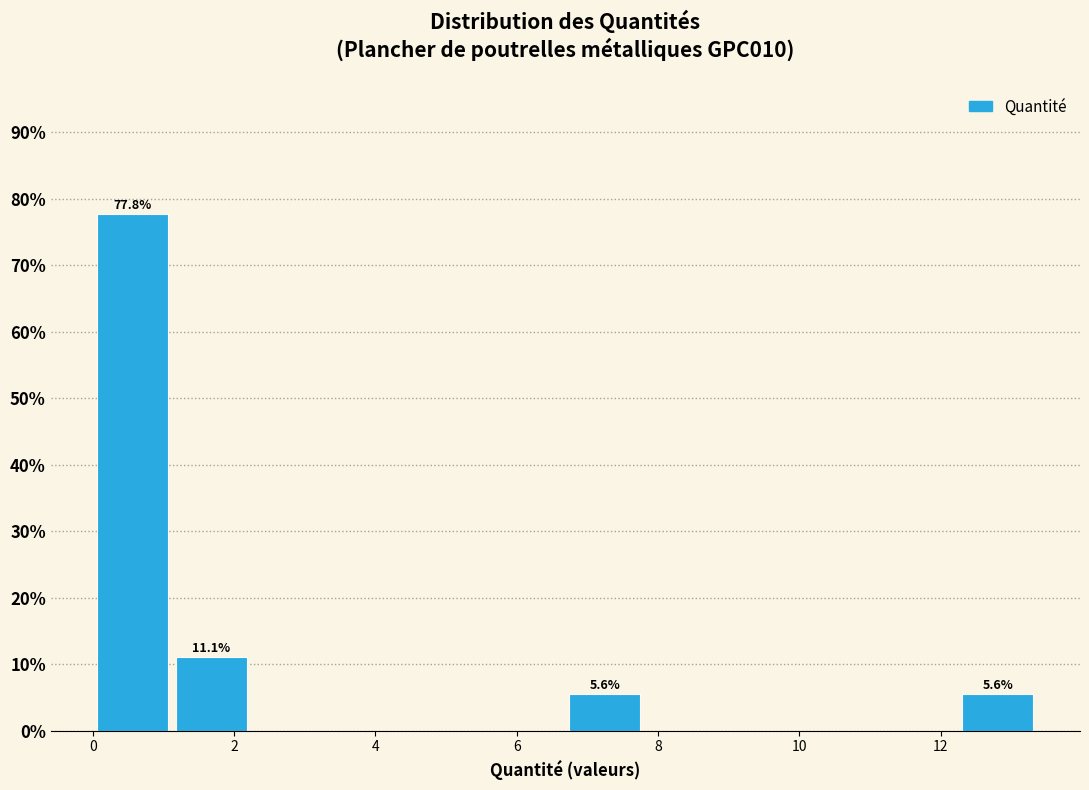

Over which range of the x-axis is the bar tallest?

0.0 to 1.2